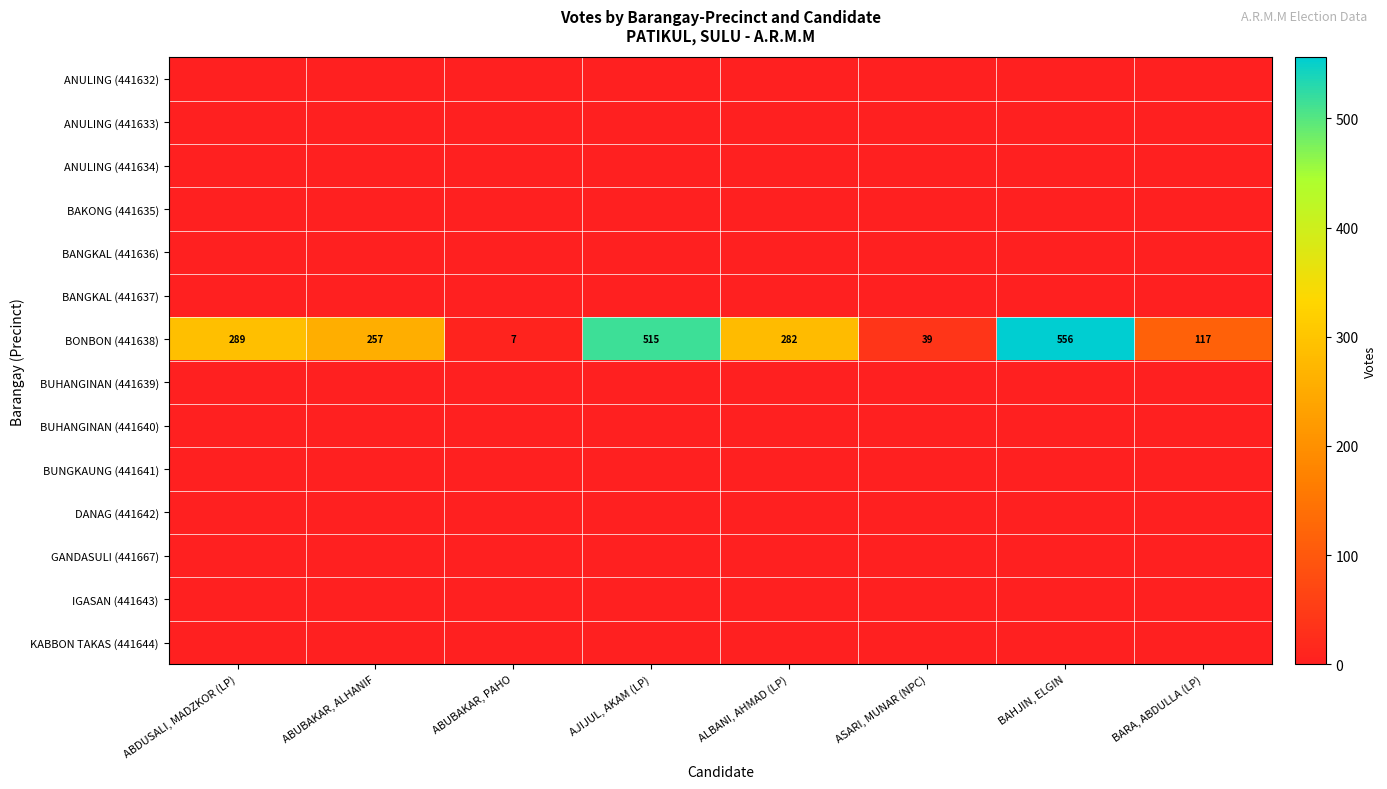

The BONBON (441638) series shows 39 at ASARI, MUNAR (NPC). True or false?

True